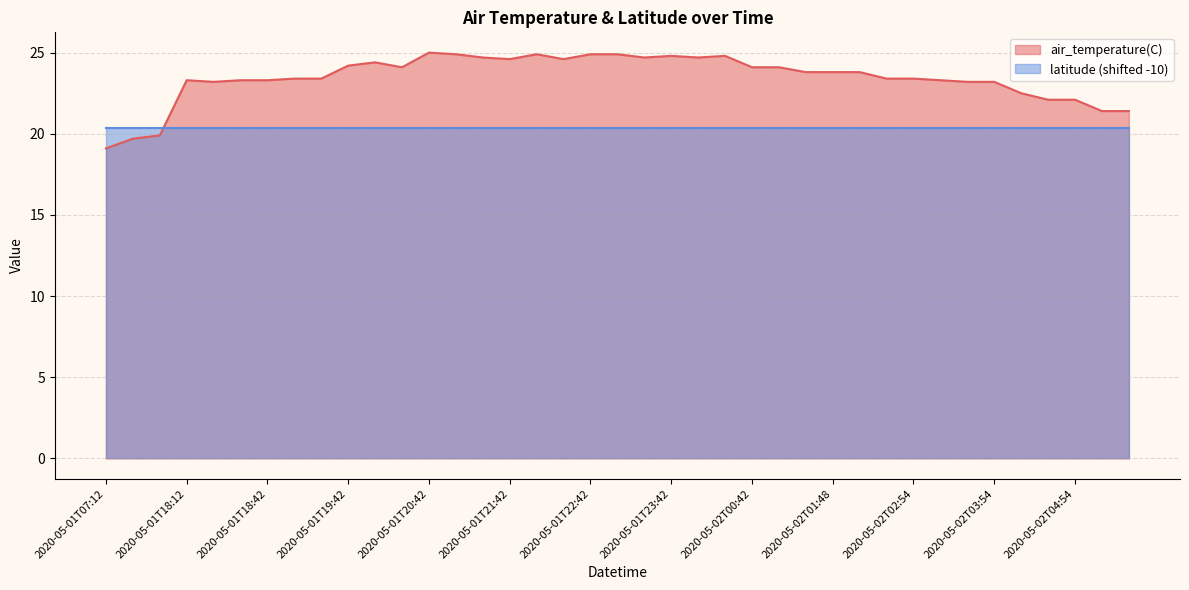

Approximately how many times larger is the value at 2020-05-01T07:18 compared to 2020-05-01T21:54?

0.8